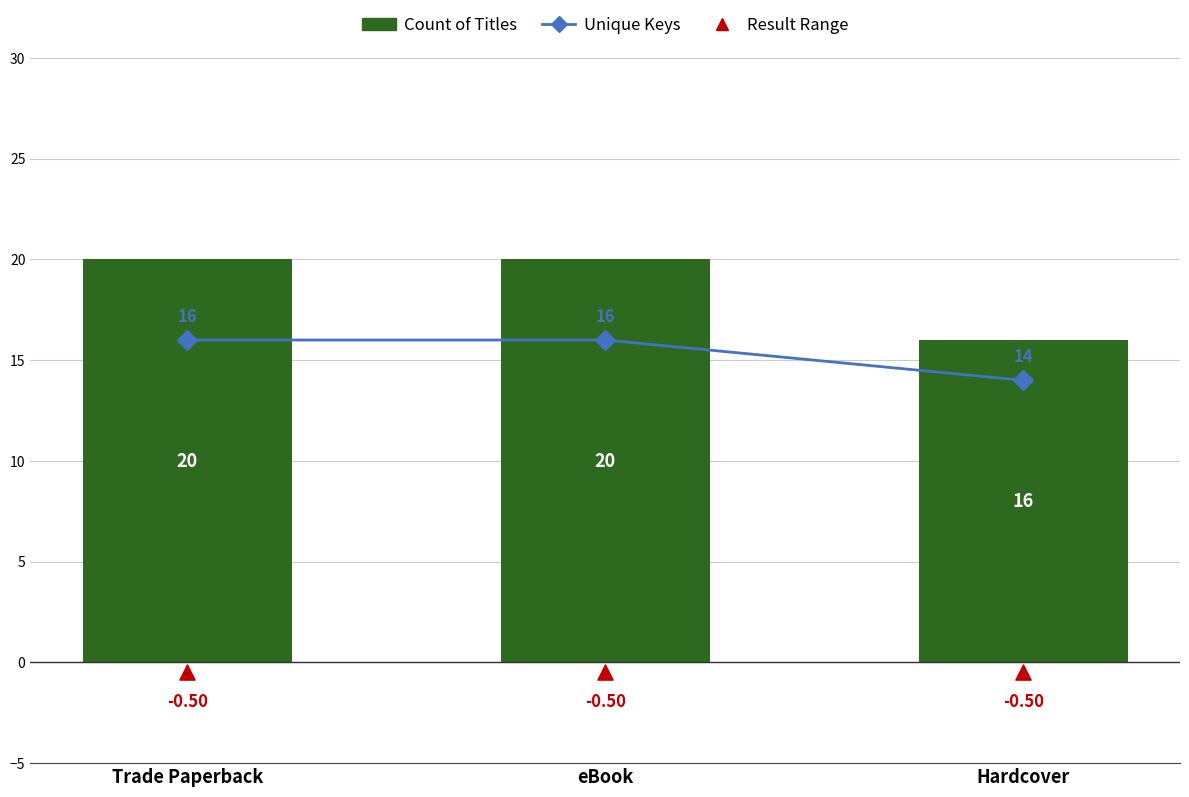

What is the total value across all series at Hardcover?

29.5